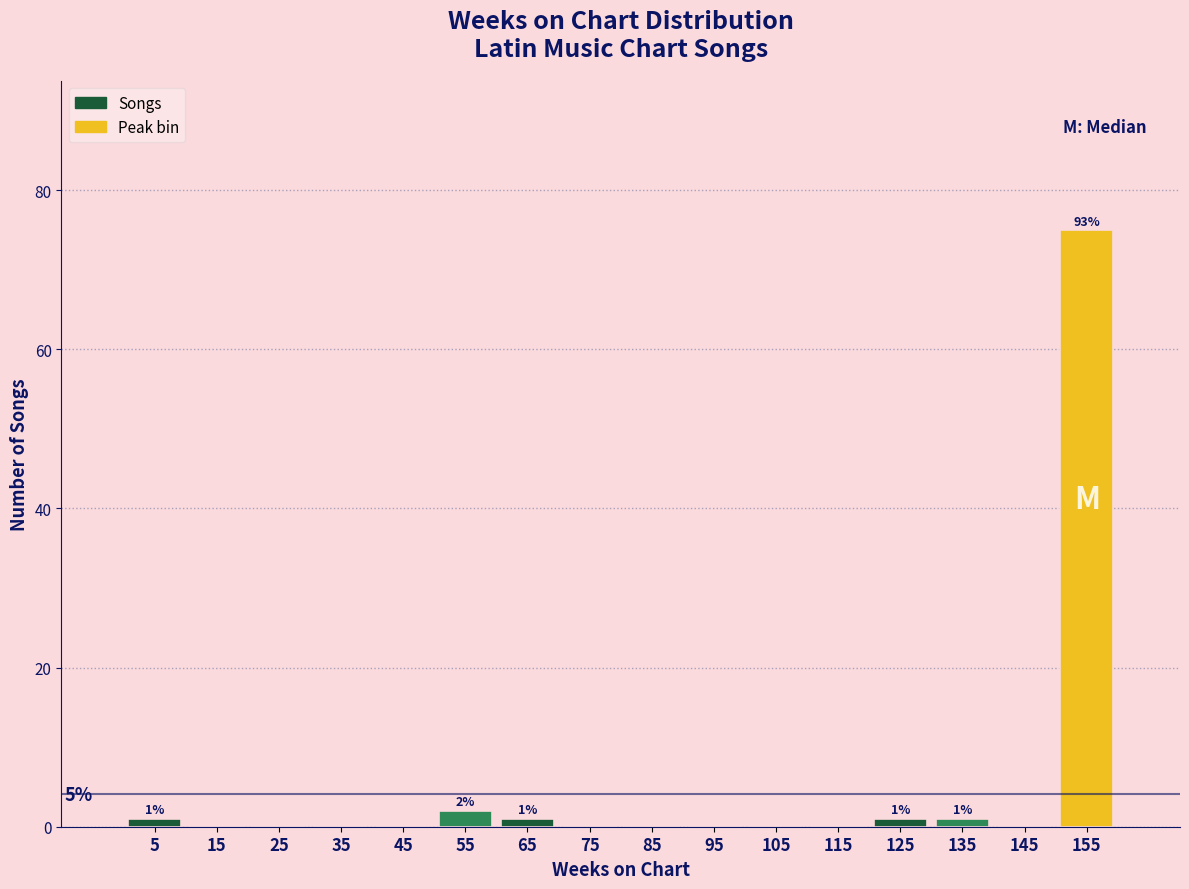

Over which range of the x-axis is the bar tallest?

150 to 160